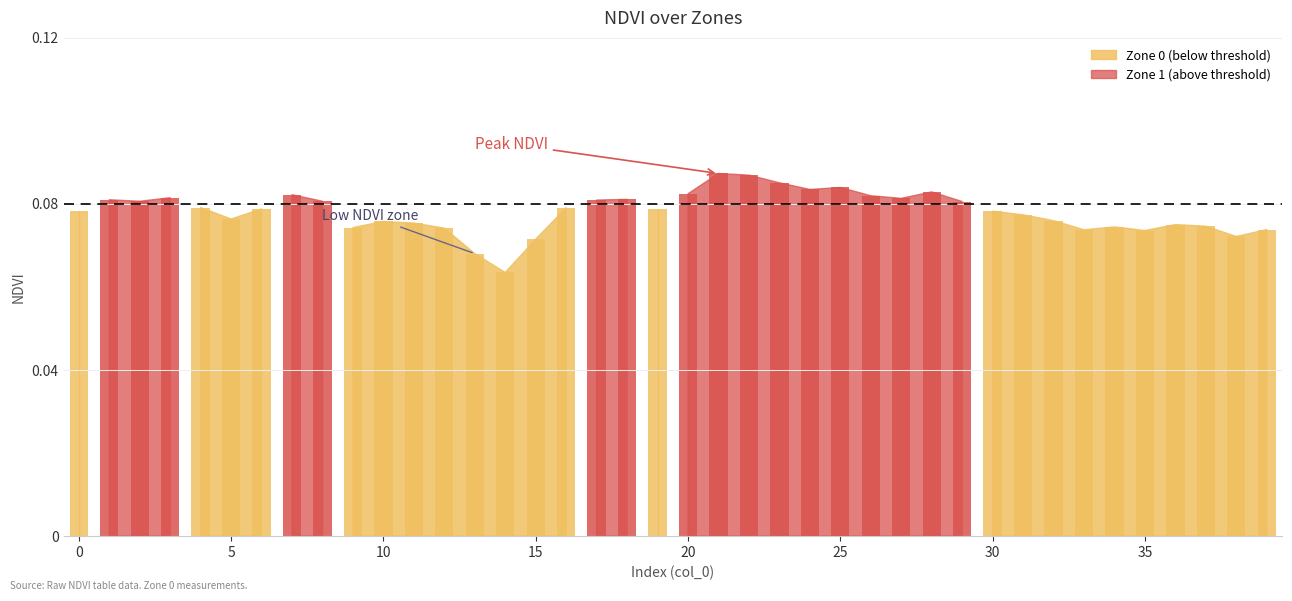

Where is the data nearest to the value 0?

14